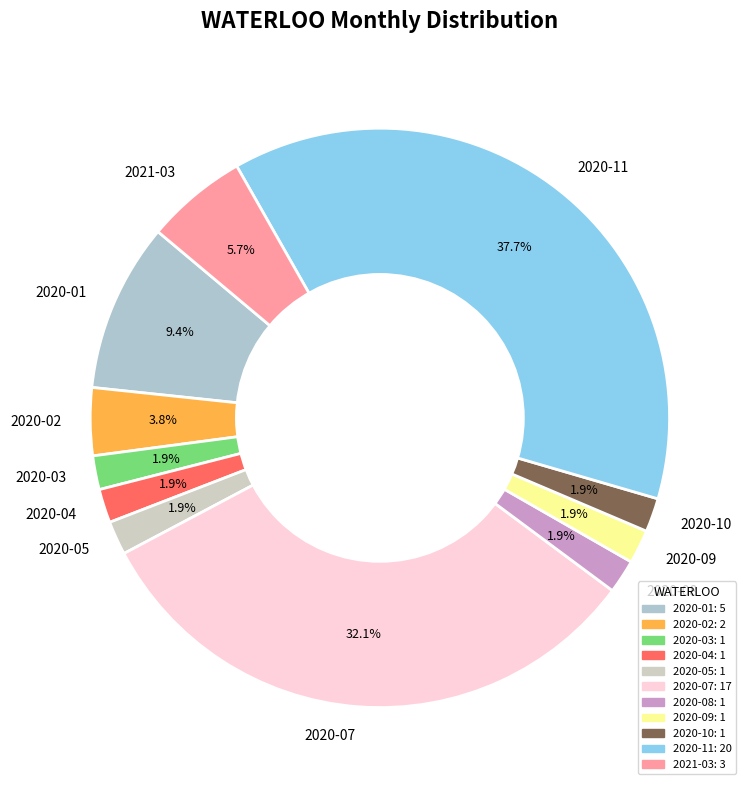

To the nearest percent, what portion does 2020-01 represent?

9%